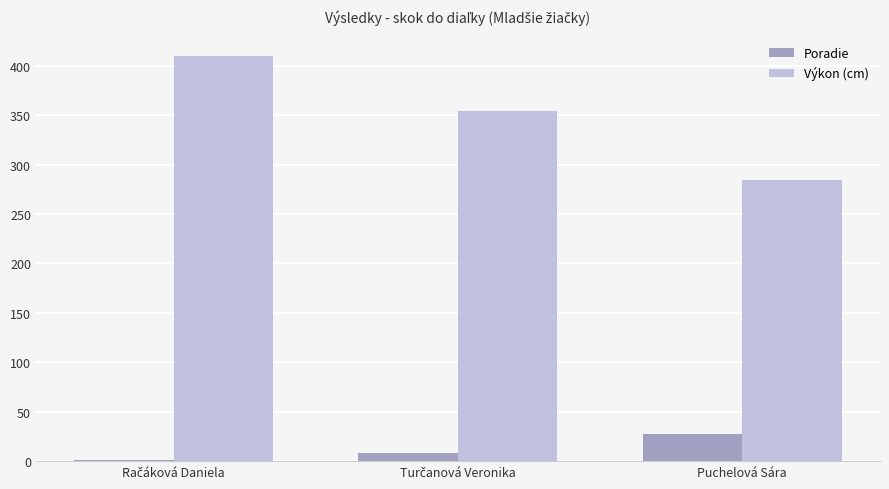

The Poradie series shows 27 at Puchelová Sára. True or false?

True